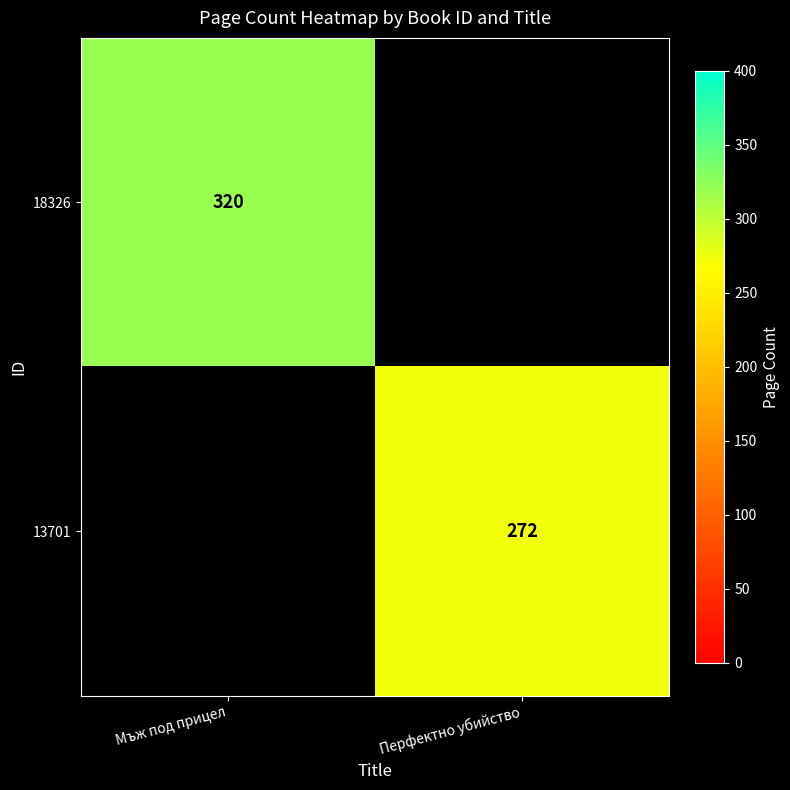

Is it true that 18326 equals 320 at Мъж под прицел?

True